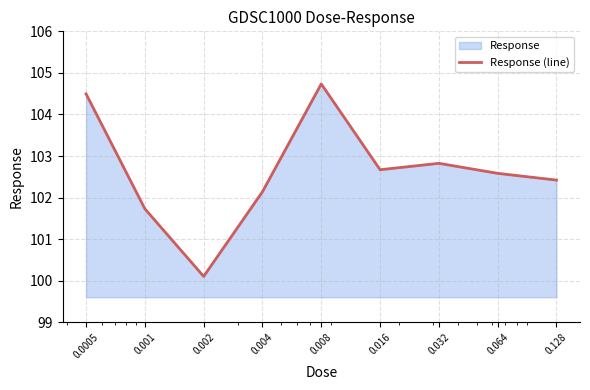

At which label is the value closest to 102?

0.004